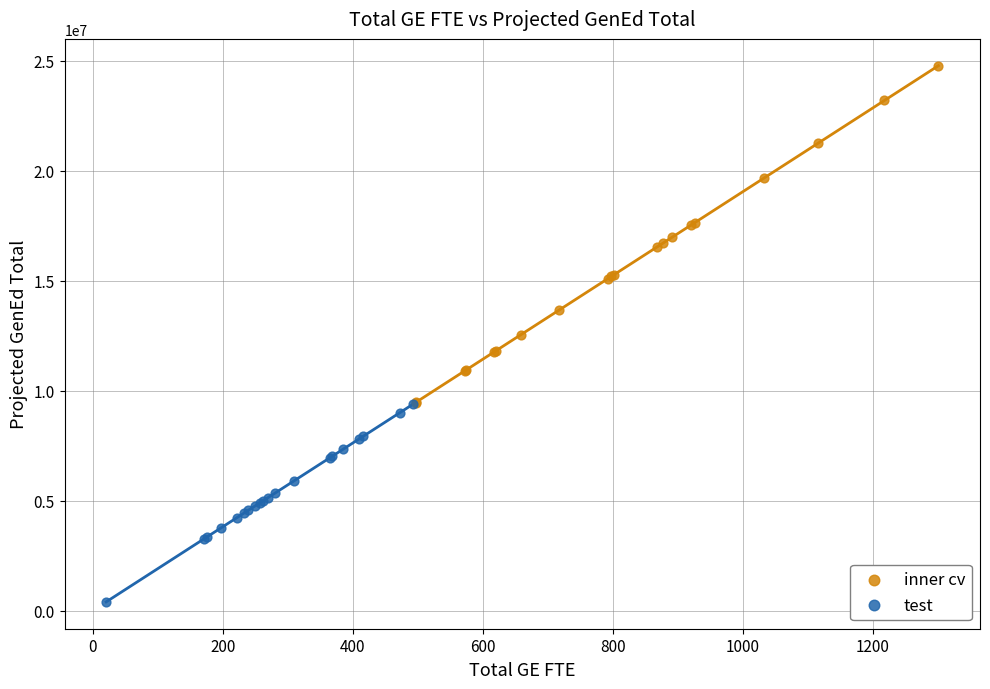

Which series contains the highest Y value?

inner cv